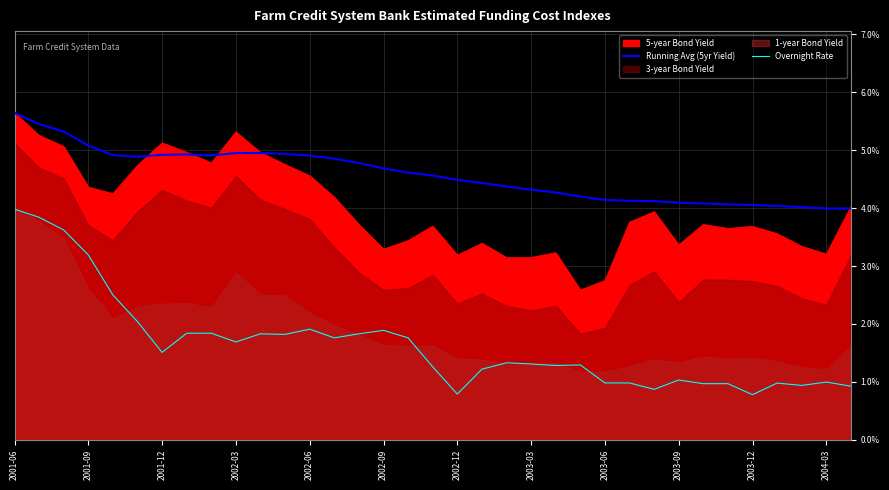

Which series has the largest total across all categories?

Running Avg (5yr Yield)